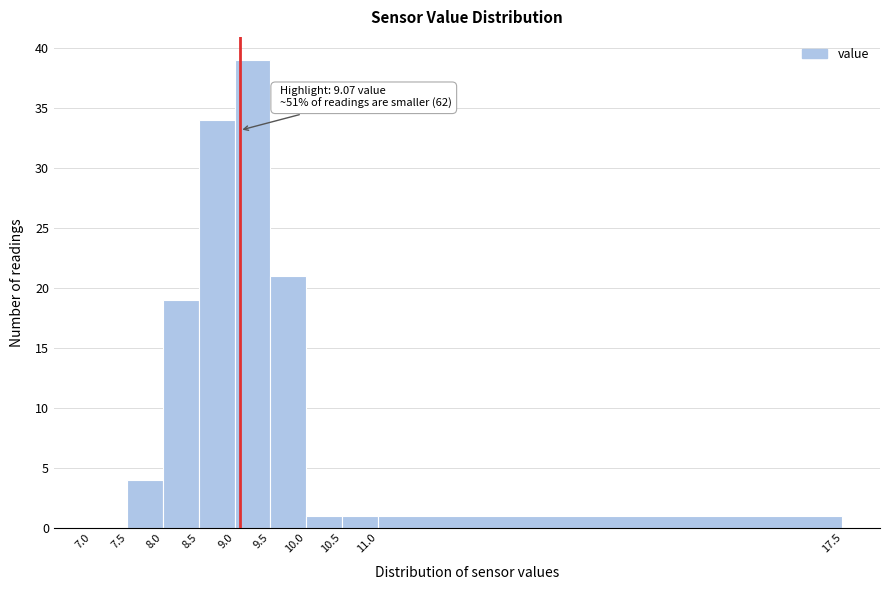

Over which range of the x-axis is the bar tallest?

9.0 to 9.5